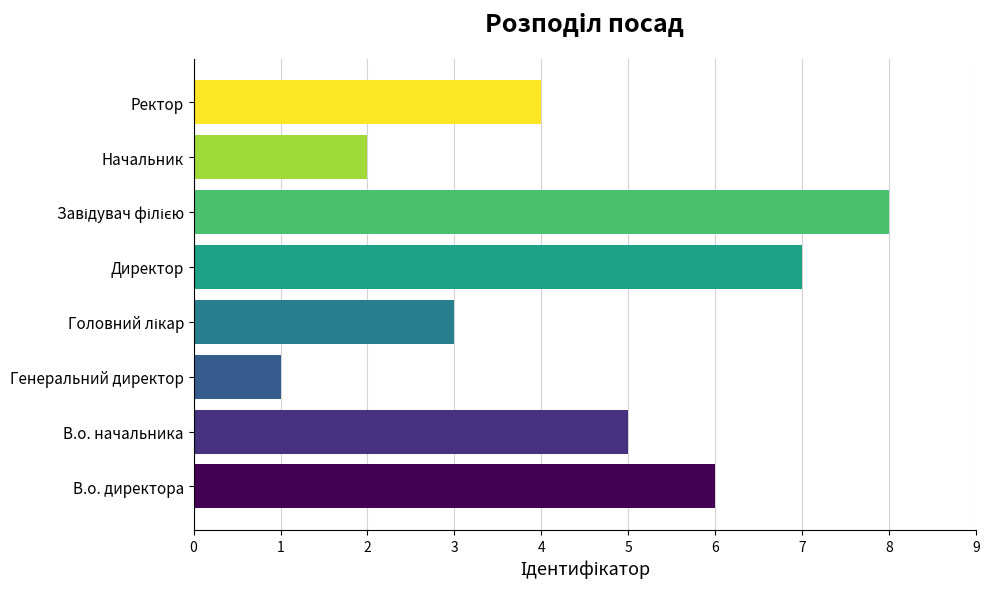

The value at В.о. начальника is 1. True or false?

False